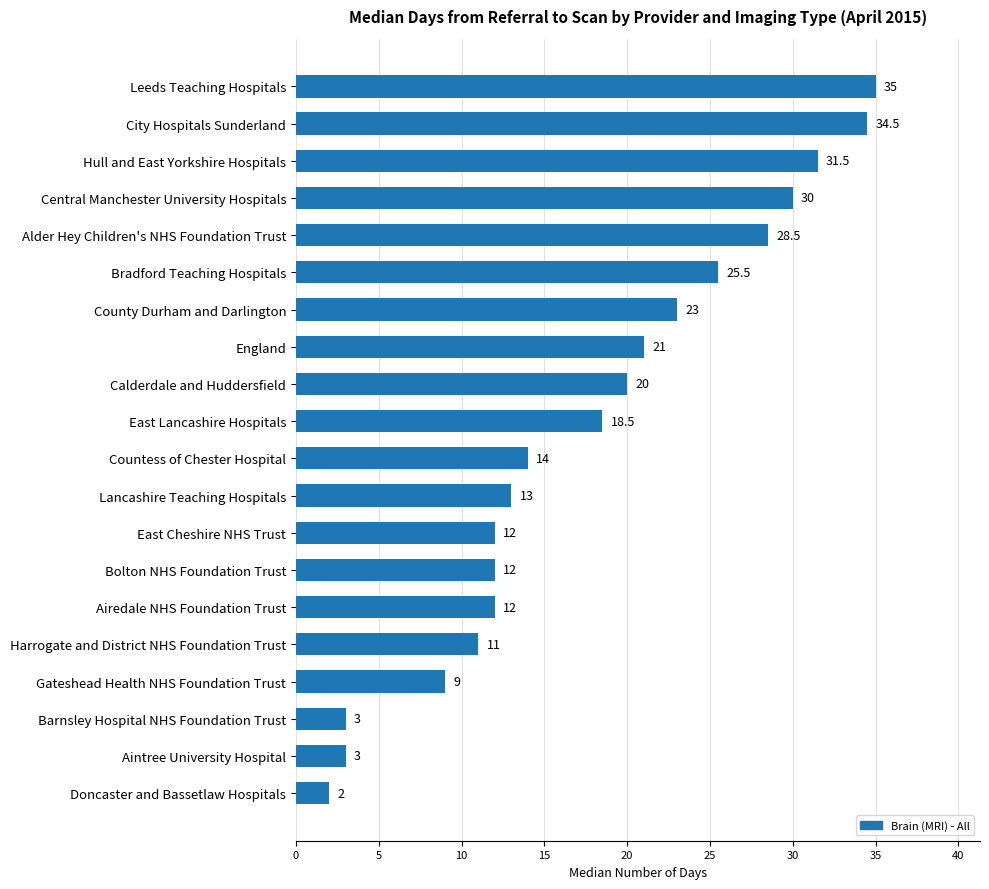

What is the sum of the values at County Durham and Darlington and East Cheshire NHS Trust?

35.0